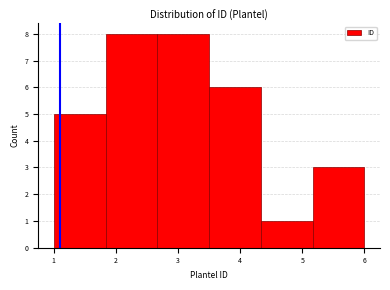

How tall is the bar that spans 1.0 to 1.8 on the x-axis? Neither the bar edges nor the heights are printed on the chart, so give them approximately, as read against the axes.

5